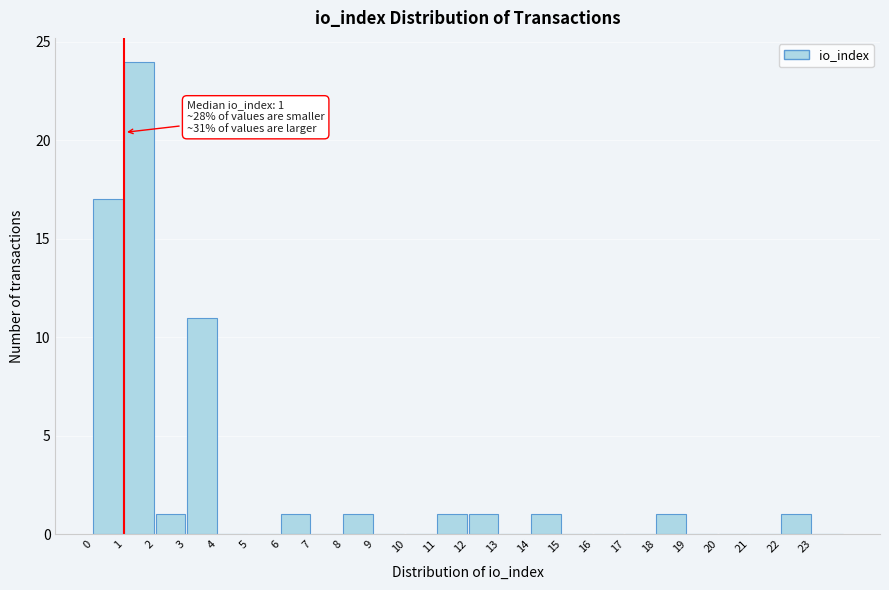

Which range on the x-axis has the tallest bar?

1 to 2